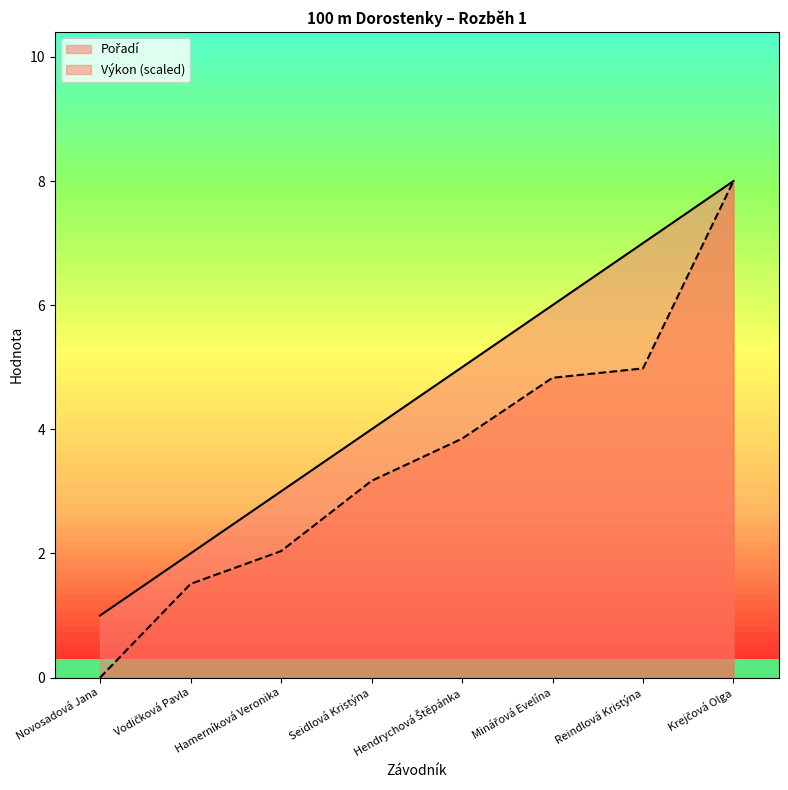

Does the chart display data point markers on the line(s)?

No